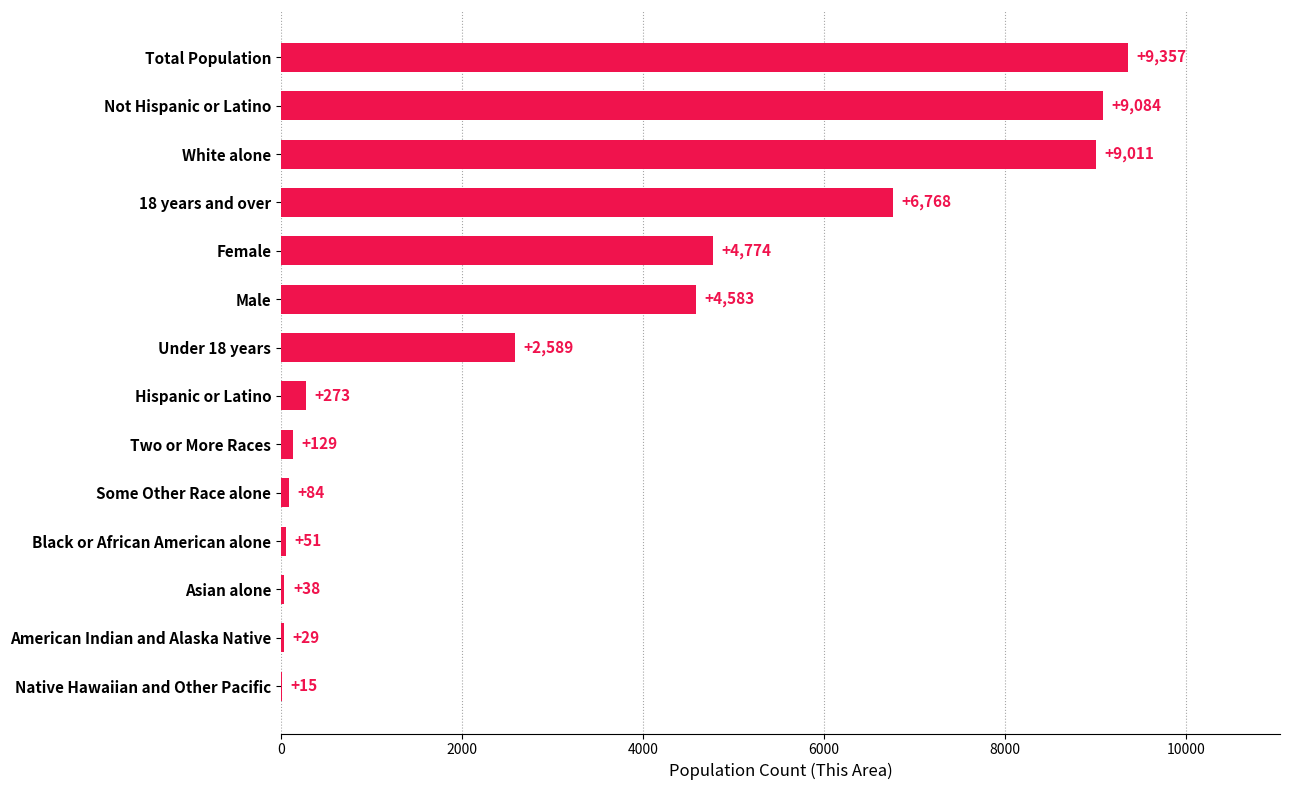

What is the greatest value displayed?

9357